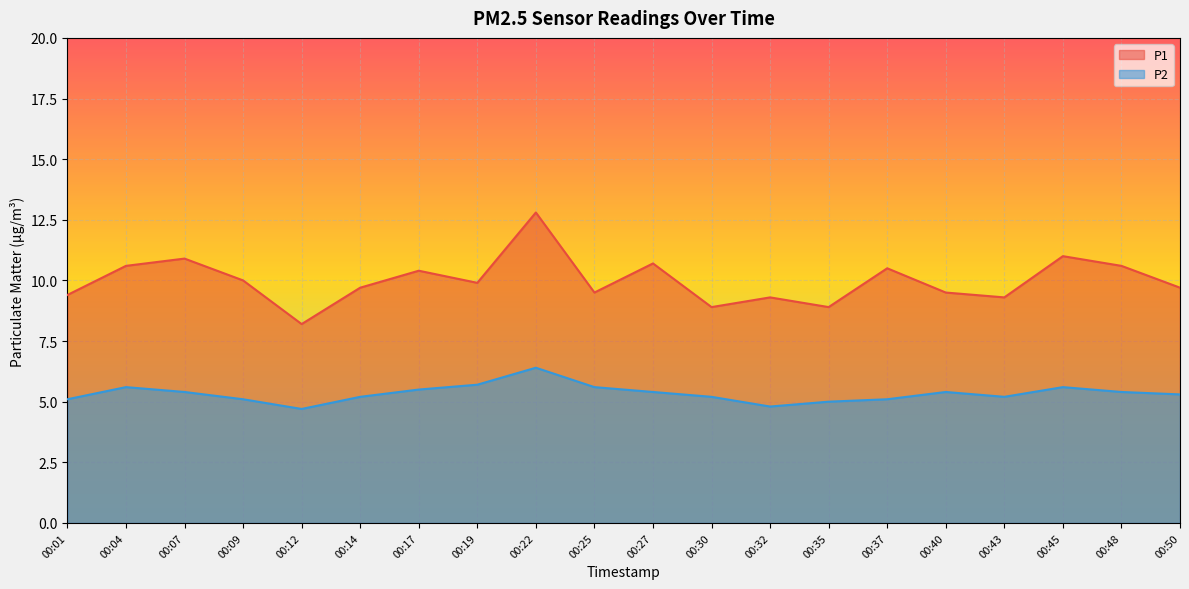

At which category does P1 reach its first local valley?

00:12